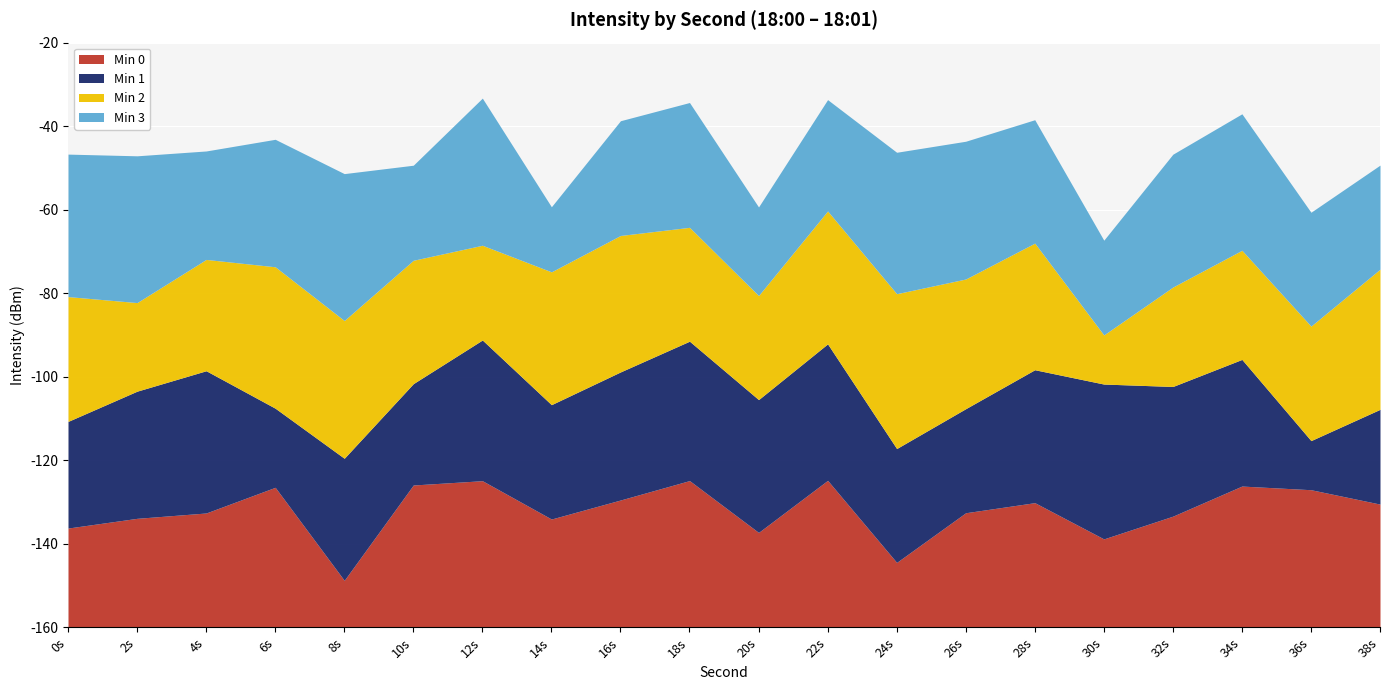

The Min 3 series shows -220.8 at 6. True or false?

False